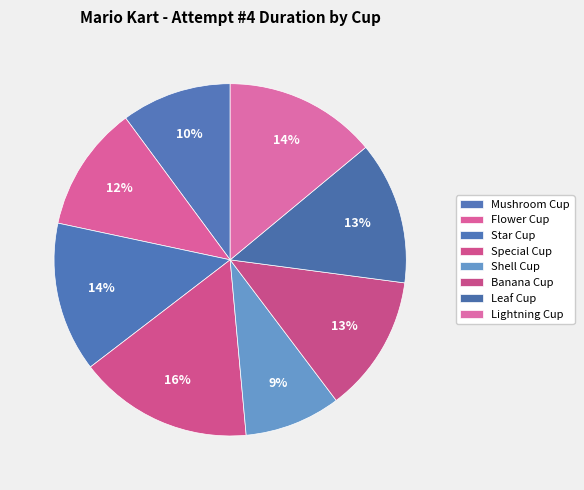

The Mushroom Cup slice represents 21% of the pie. True or false?

False